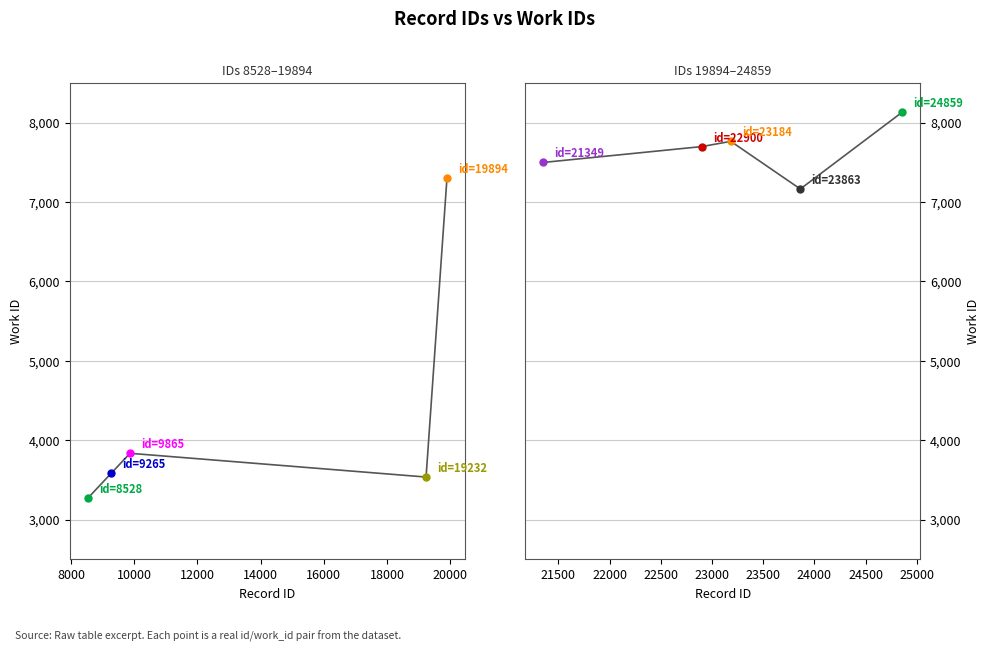

Which series has the largest range (max minus min)?

Work IDs (left group)